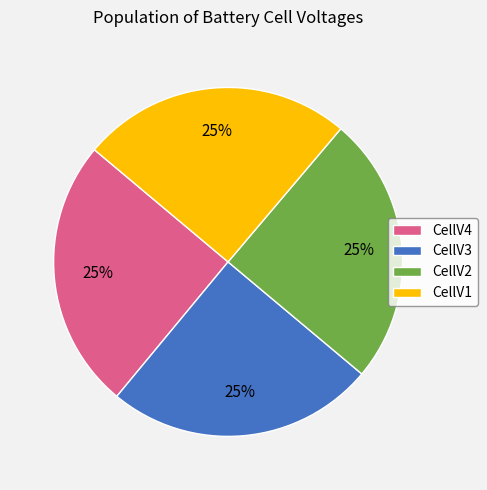

The CellV3 slice represents 25% of the pie. True or false?

True